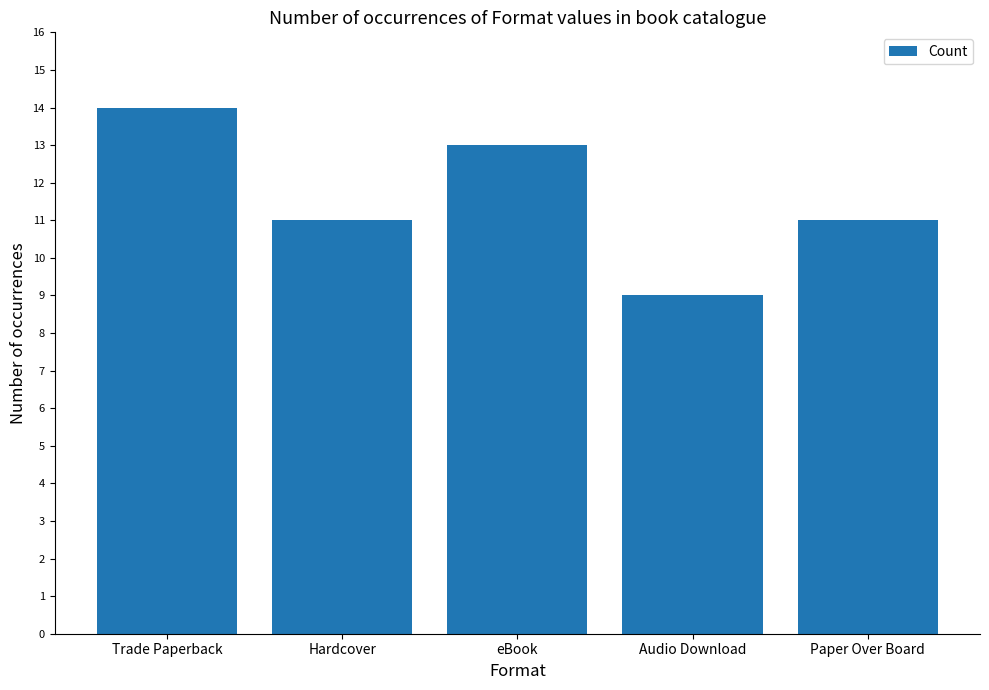

Read the value at eBook.

13